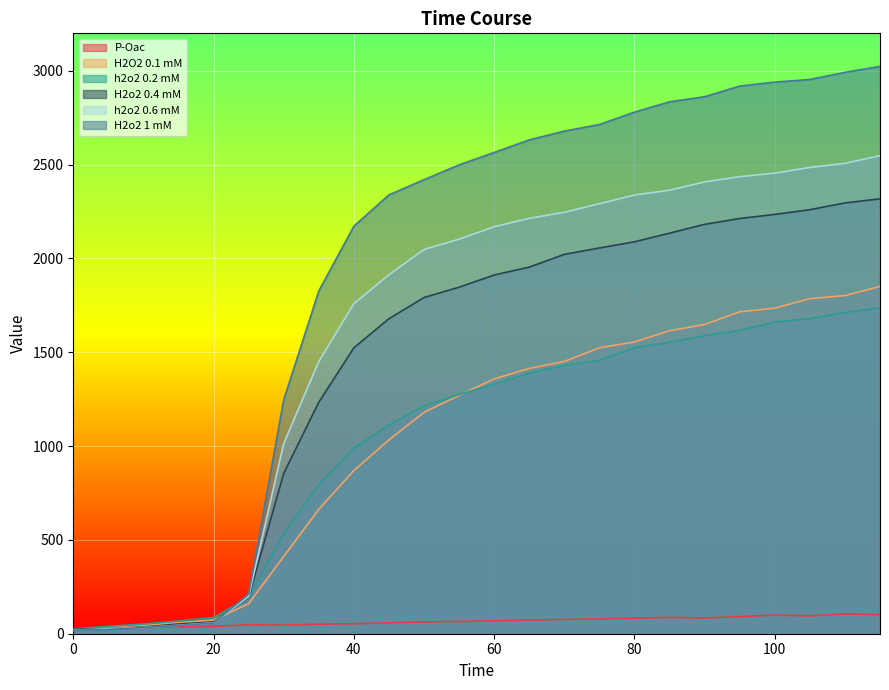

What is the total value across all series at 80?

10370